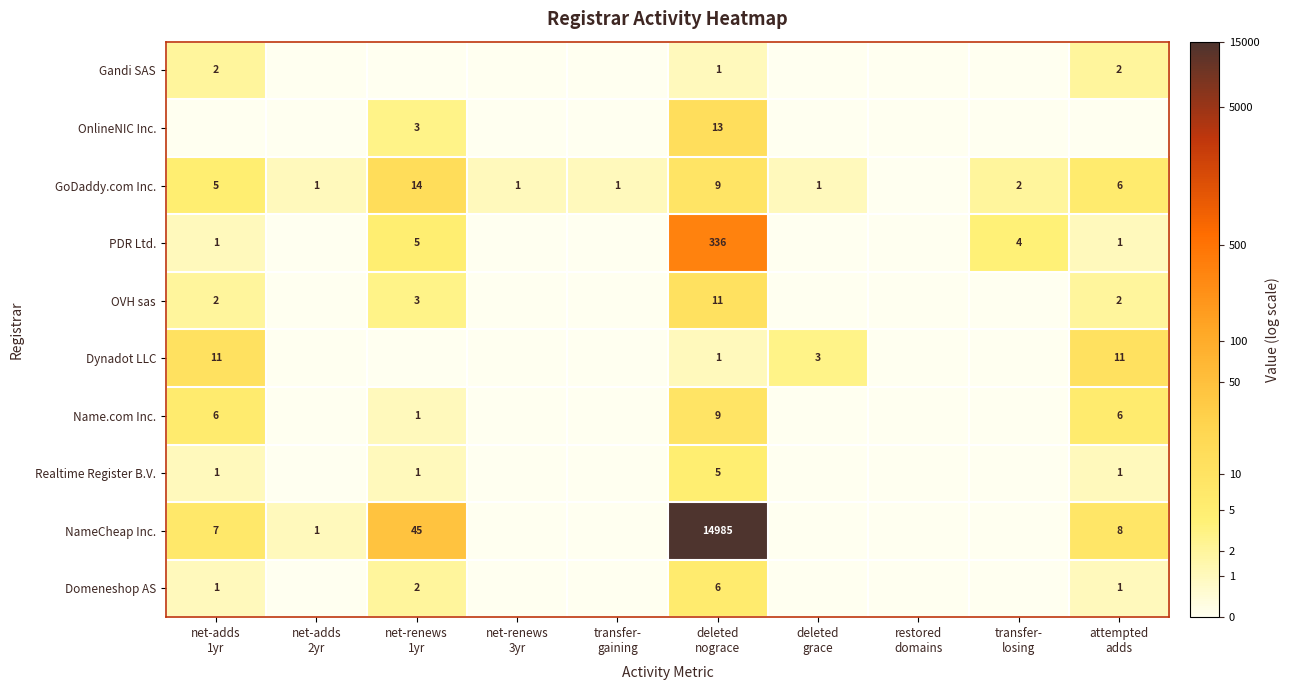

Is the value of Gandi SAS at deleted grace greater than the value of Domeneshop AS at net-renews 3yr?

No